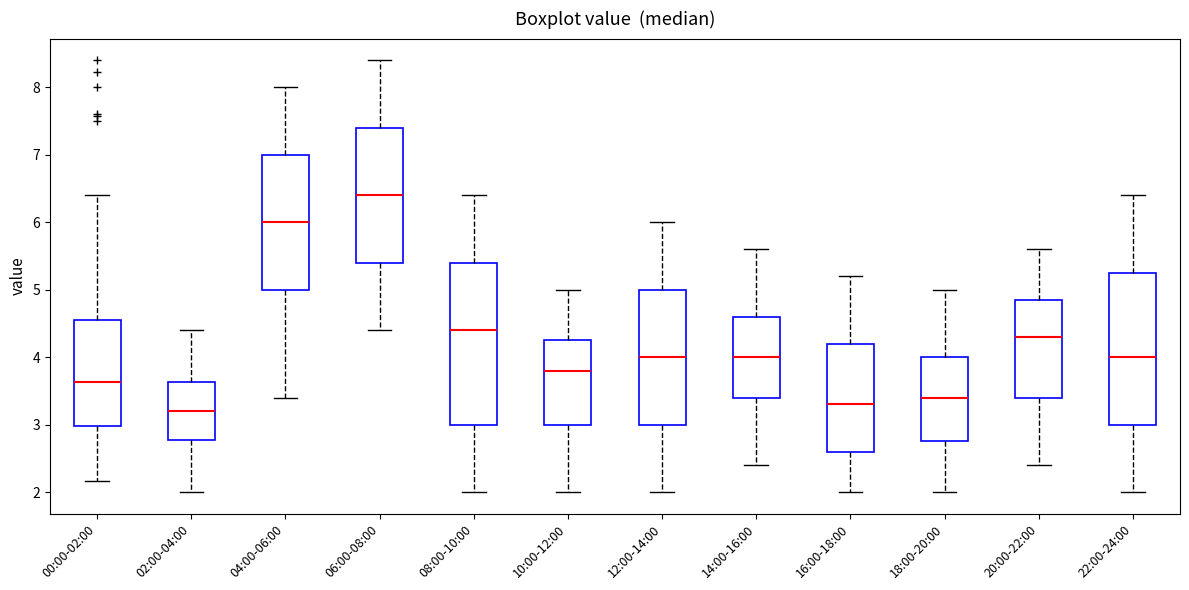

Comparing the boxes themselves (not the whiskers), which one is the tallest?

08:00-10:00